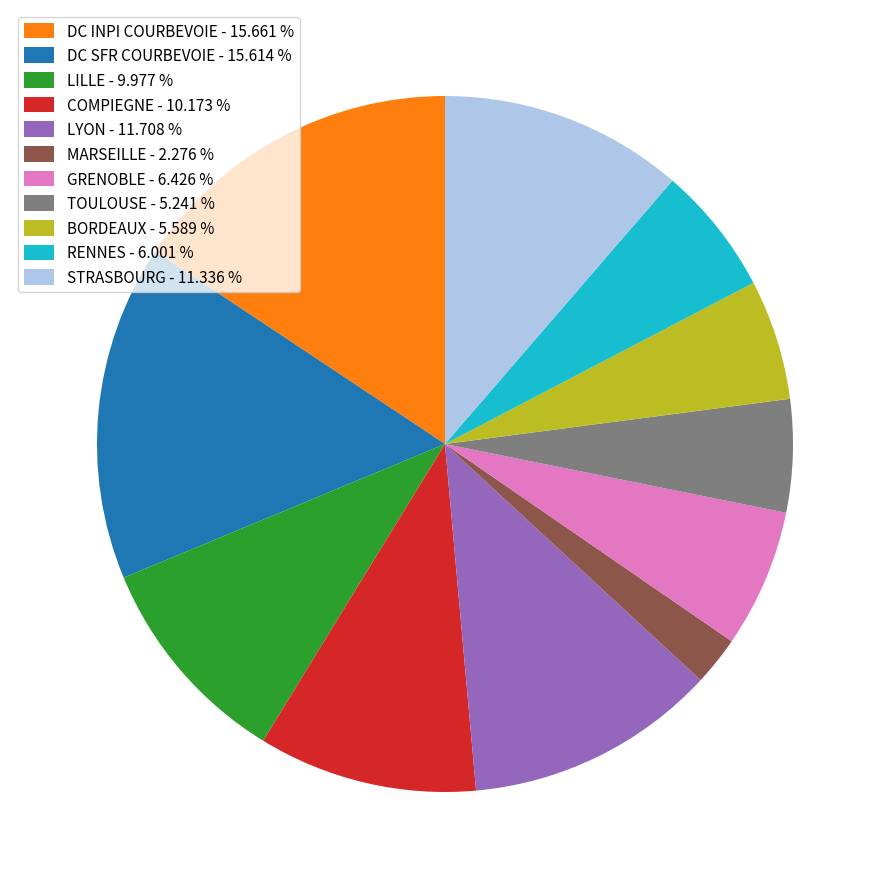

What is the ratio of the value at RENNES - 6.001 % to the value at BORDEAUX - 5.589 %?

1.1